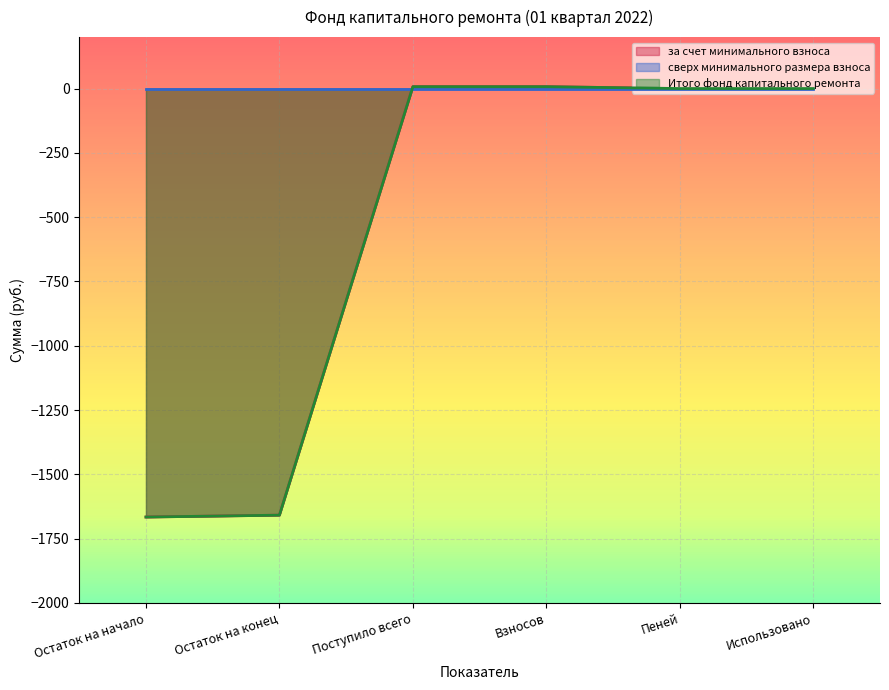

At Остаток на конец, list the series in order from smallest to largest.

за счет минимального взноса, Итого фонд капитального ремонта